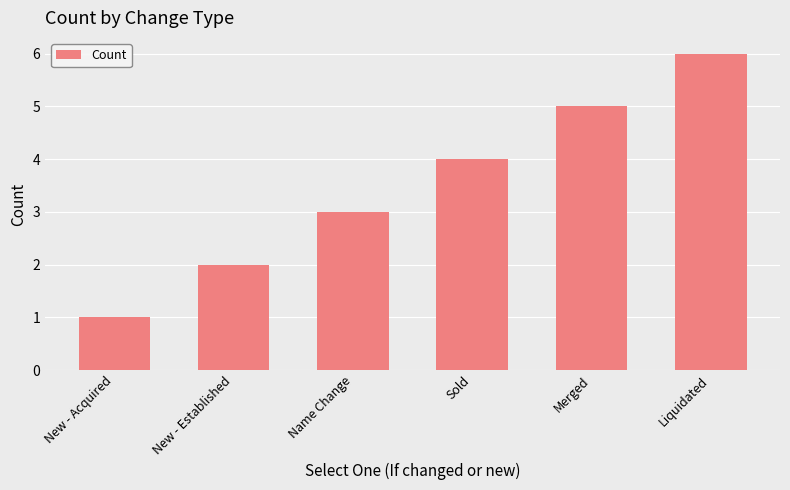

What is the greatest value displayed?

6